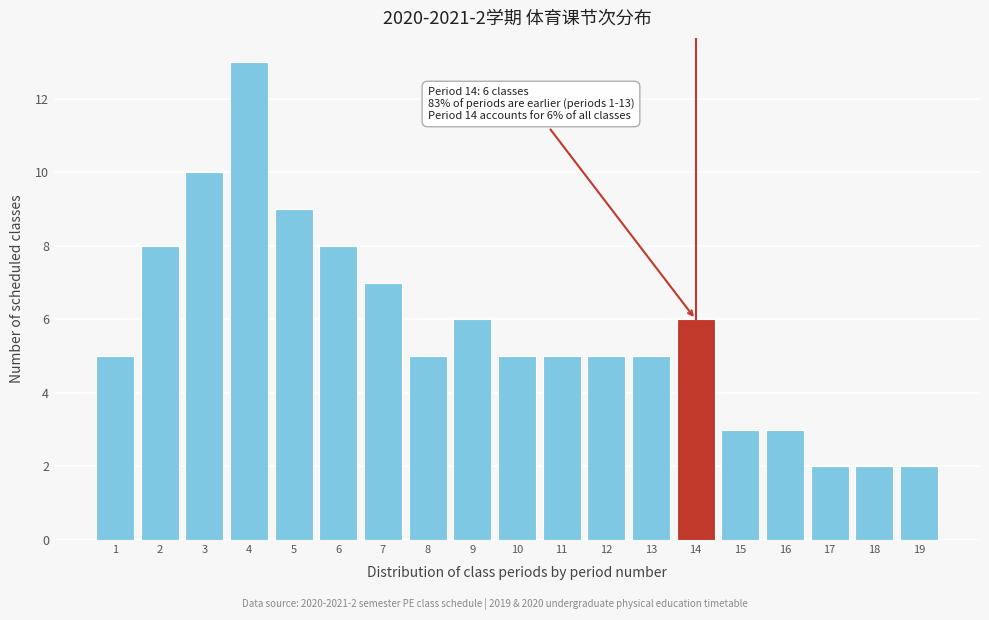

Reading right to left, list all the values displayed in this chart.

2	2	2	3	3	6	5	5	5	5	6	5	7	8	9	13	10	8	5